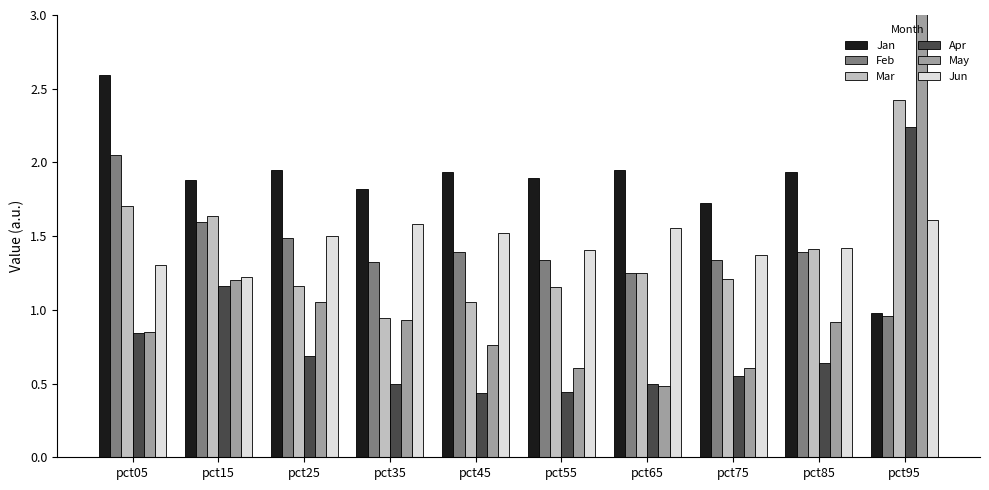

Which category has the highest value across all series?

pct95